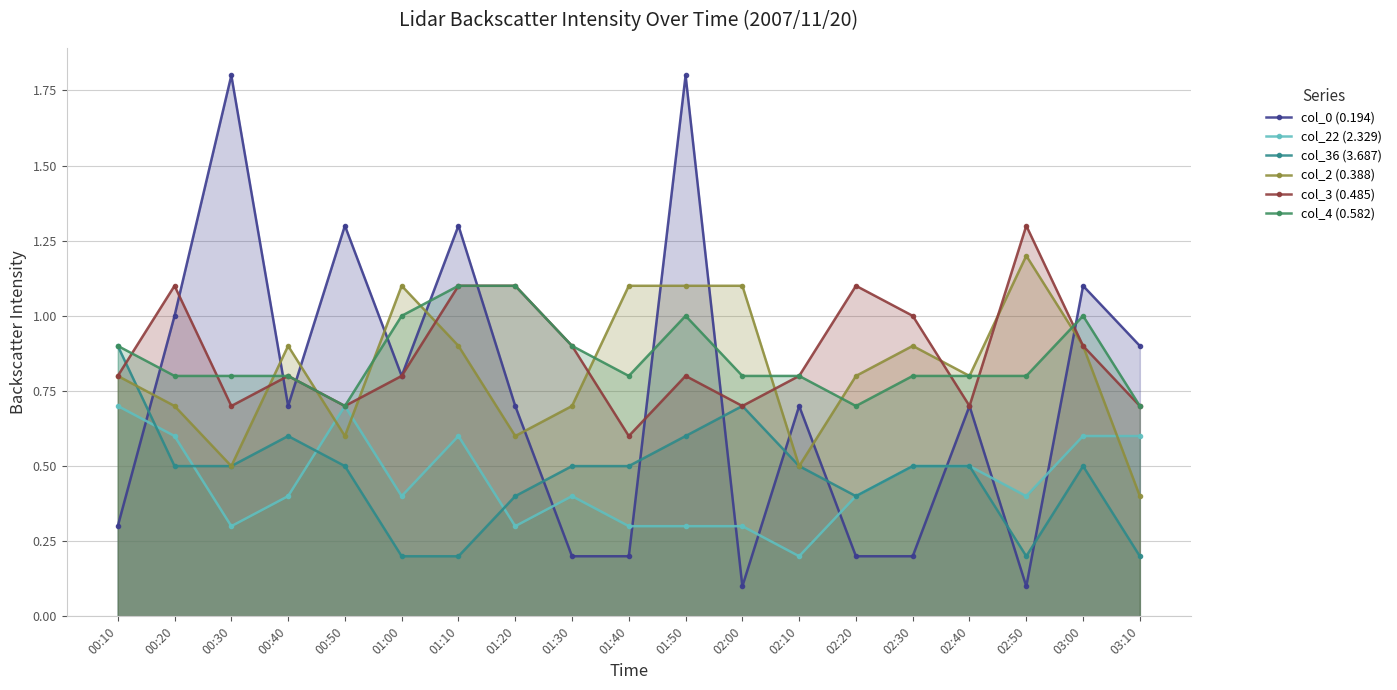

Is it true that col_36 (3.687) equals 0.5 at 00:50?

True